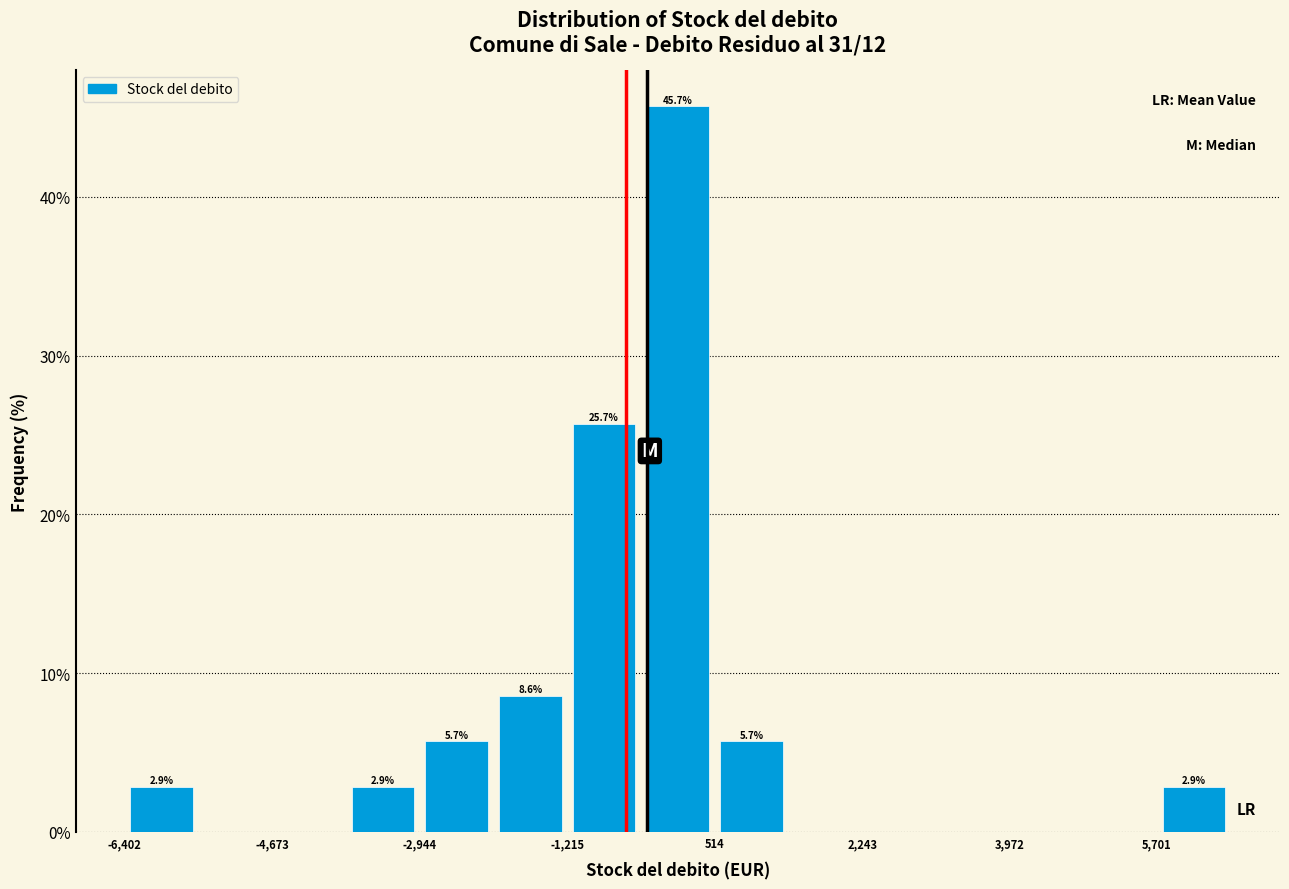

Over which range of the x-axis is the bar tallest?

-400 to 600